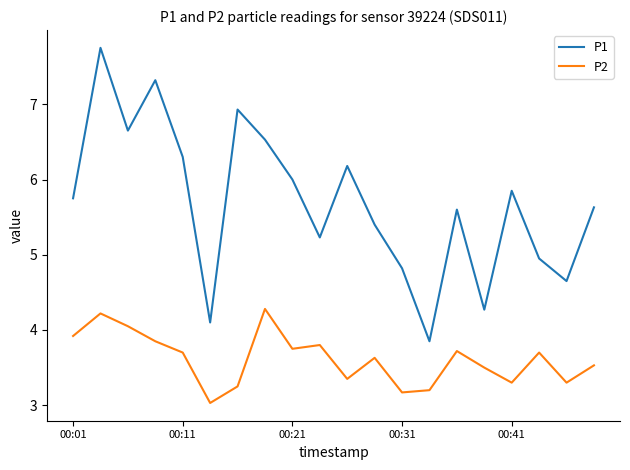

What is the minimum value shown in the chart?

3.0